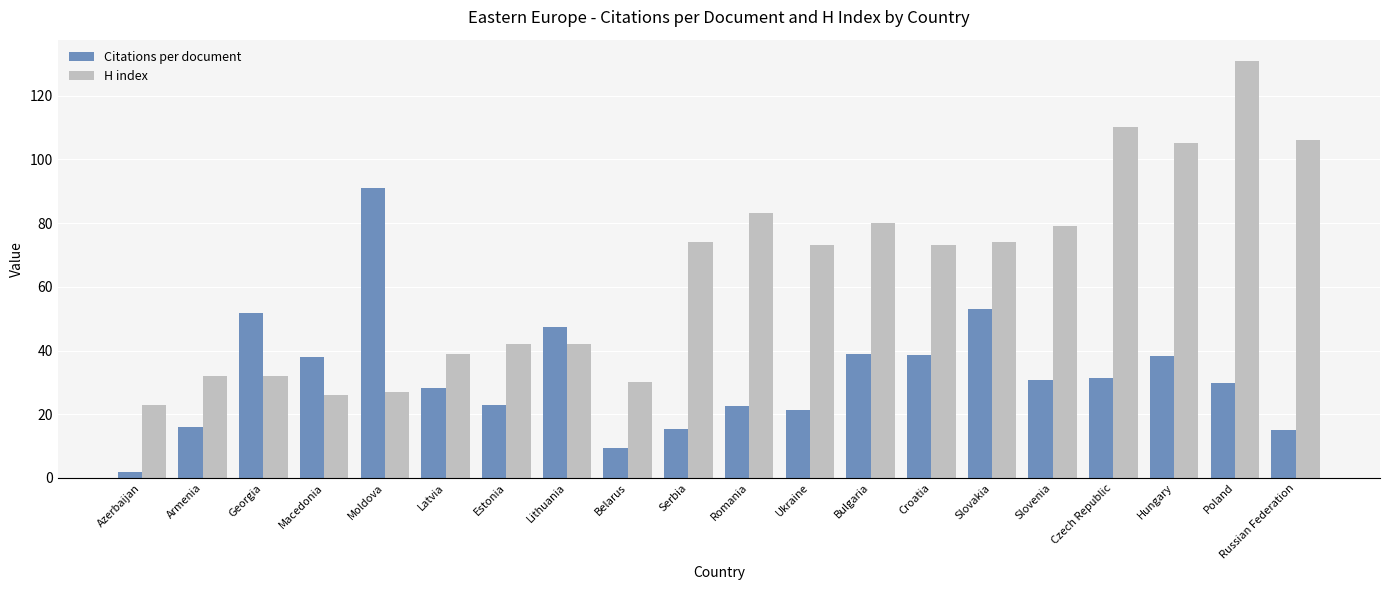

At which label does H index reach its peak?

Poland